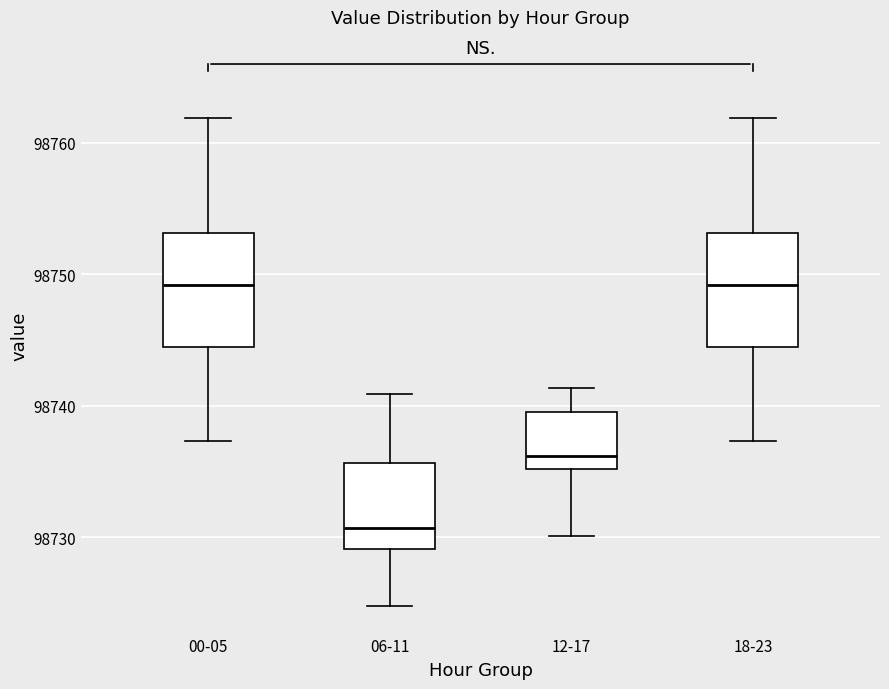

Where does the upper whisker of the box for 00-05 end on the y-axis? The values are not printed on the chart, so give them approximately, as read against the axis.

98762